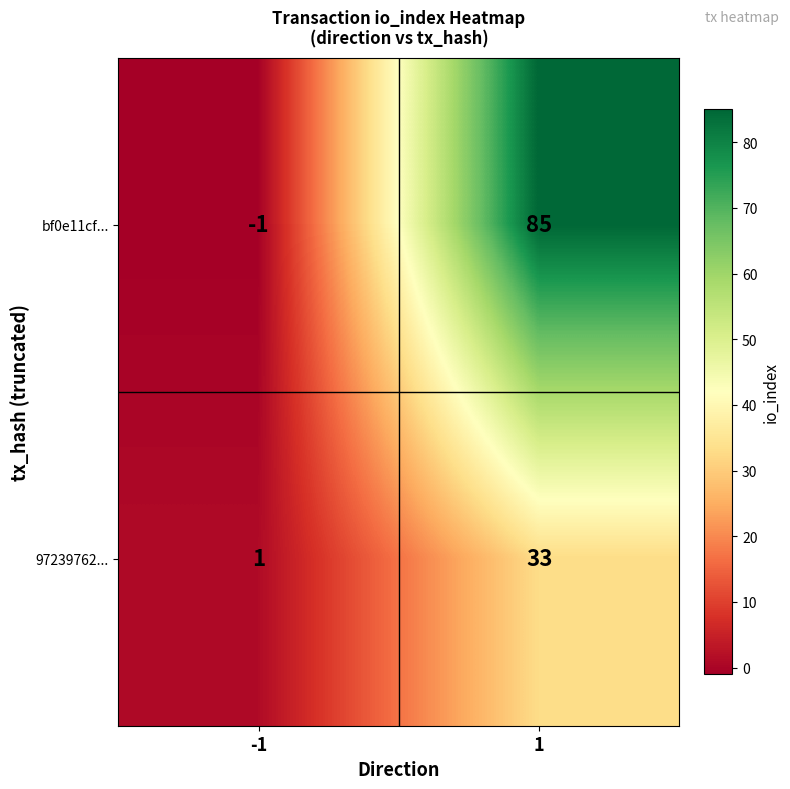

What is the highest value of the bf0e11cf... series?

85